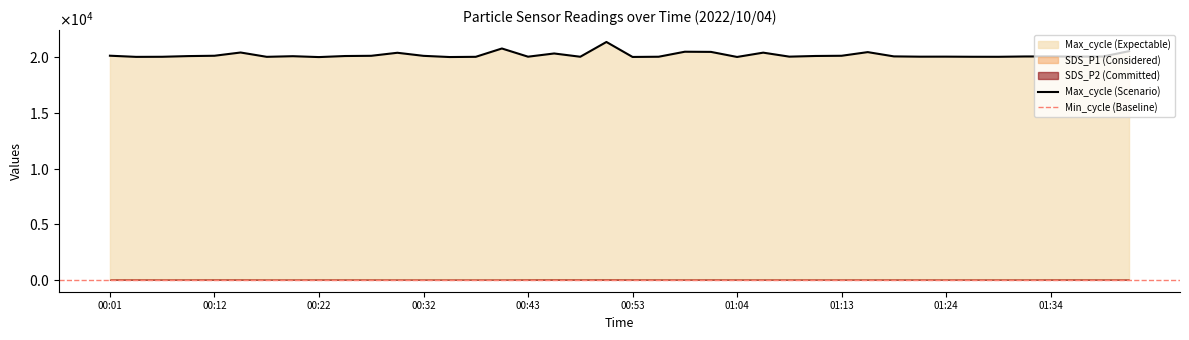

Reading right to left, extract all data points from this chart.

SDS_P1: 10.4	10.8	18.8	15.0	7.7	10.2	11.5	7.8	8.9	12.5	8.9	8.4	9.1	8.1	9.9	9.6	15.9	9.6	13.5	16.0	27.7	18.5	26.2	20.6	5.1	4.9	4.8	6.4	6.1	10.9	13.7	14.3	7.6	7.1	17.3	18.4	15.3	13.4	24.6	16.0
SDS_P2: 7.5	8.6	13.3	11.3	6.8	7.6	7.2	5.8	6.1	8.9	7.2	5.9	6.2	6.4	7.2	8.0	12.2	7.2	10.2	11.2	17.3	12.8	17.4	12.5	4.6	4.2	3.8	4.9	4.9	6.0	8.8	8.7	5.2	5.4	12.4	13.3	9.1	7.4	11.1	9.2
Max_cycle: 20543.0	20063.0	20051.0	20071.0	20066.0	20038.0	20040.0	20051.0	20048.0	20074.0	20458.0	20130.0	20111.0	20051.0	20410.0	20023.0	20478.0	20493.0	20043.0	20024.0	21369.0	20042.0	20336.0	20047.0	20783.0	20036.0	20016.0	20123.0	20399.0	20127.0	20107.0	20012.0	20091.0	20035.0	20423.0	20131.0	20101.0	20039.0	20031.0	20135.0
Min_cycle: 28.0	28.0	28.0	28.0	28.0	28.0	28.0	28.0	28.0	28.0	28.0	28.0	28.0	28.0	28.0	28.0	28.0	28.0	28.0	28.0	28.0	28.0	28.0	28.0	28.0	28.0	28.0	28.0	28.0	28.0	28.0	28.0	28.0	28.0	28.0	28.0	28.0	28.0	28.0	28.0